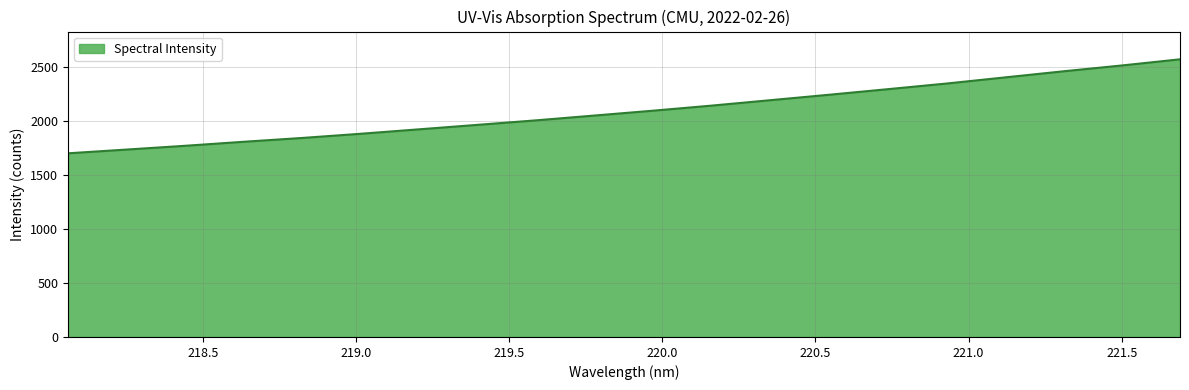

What is the greatest value displayed?

2566.7